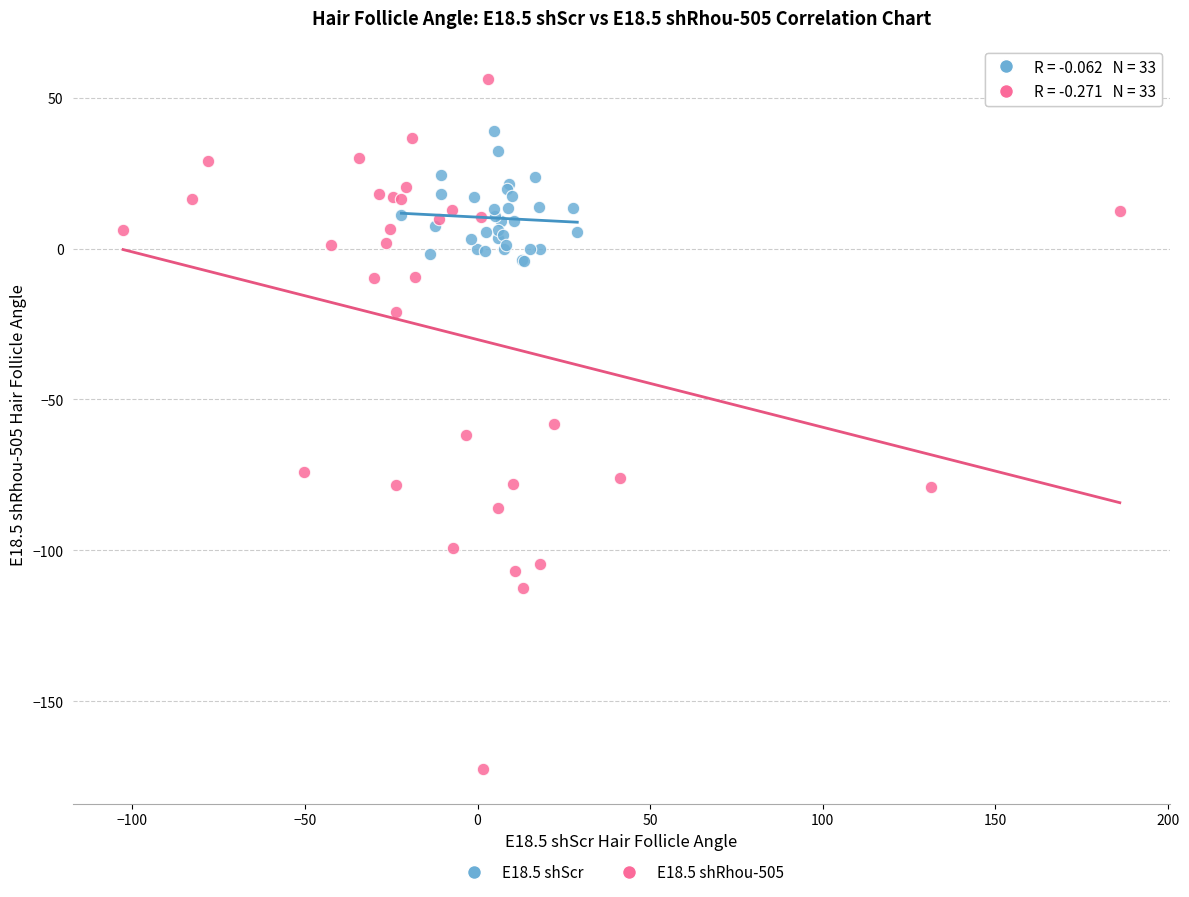

Which series contains the highest Y value?

E18.5 shRhou-505